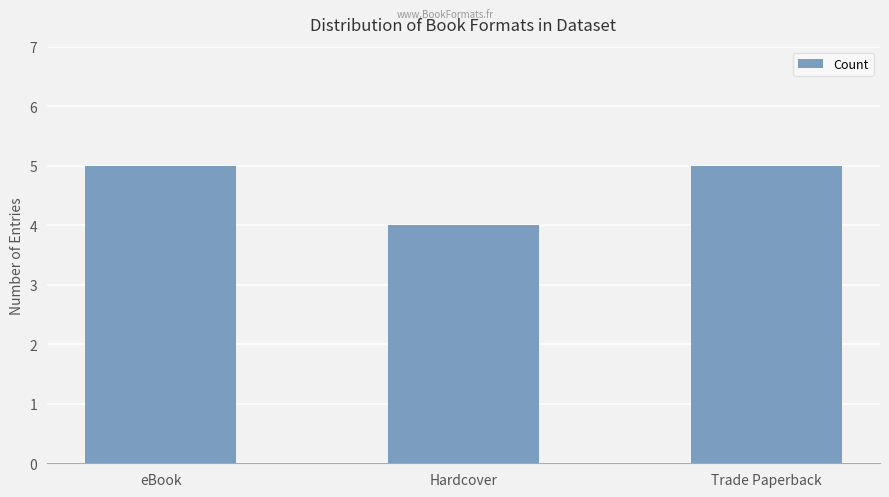

True or false: the data shows 2 at eBook.

False